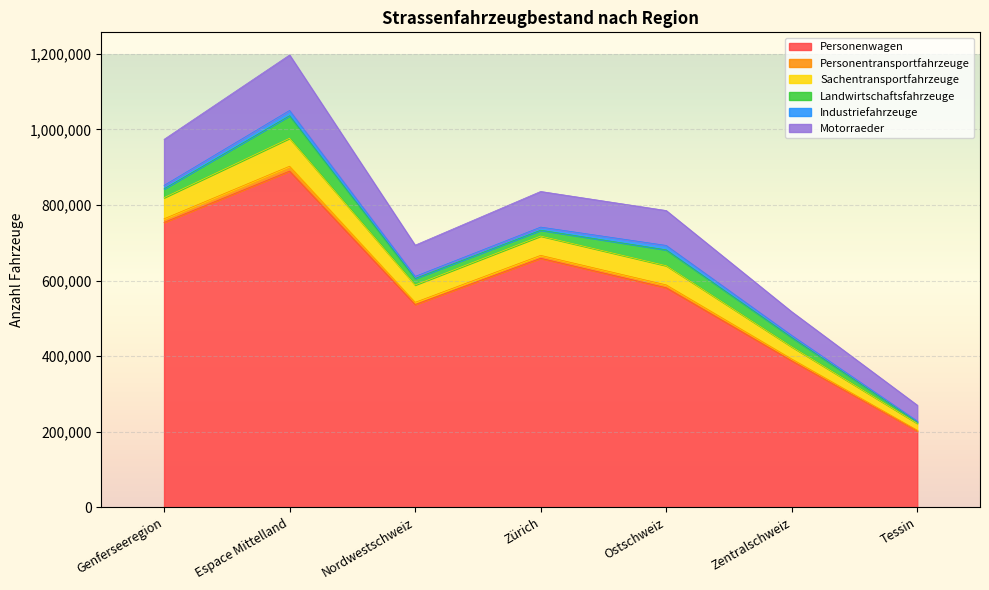

At which category is the sum across all series the highest?

Espace Mittelland